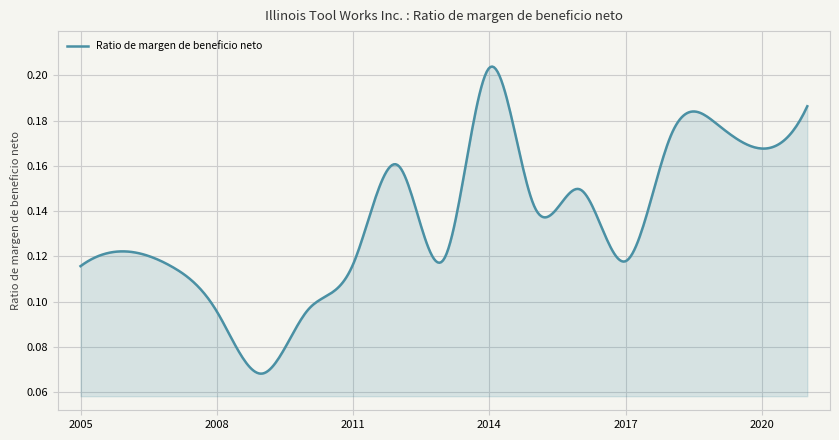

Count the number of data series in this chart.

1